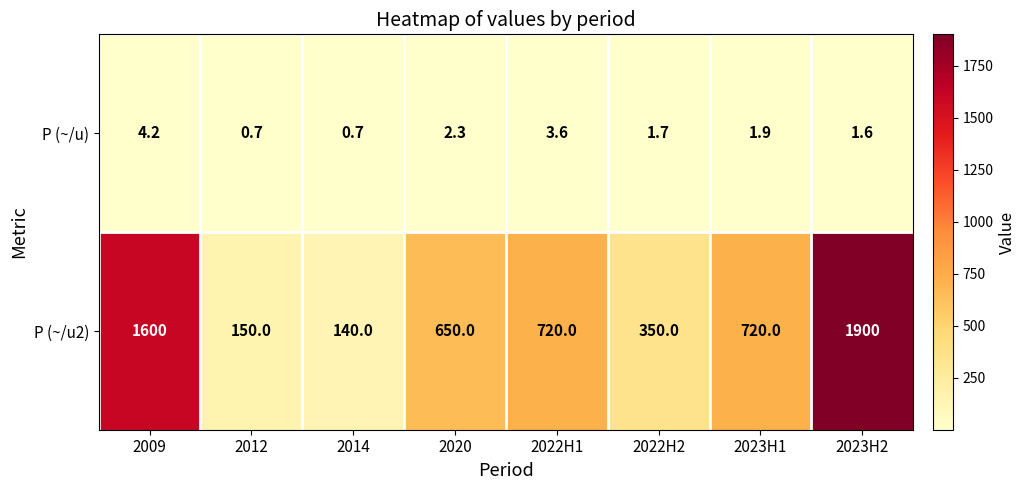

True or false: P (~/u) has a value of 2.3 at 2020.

True